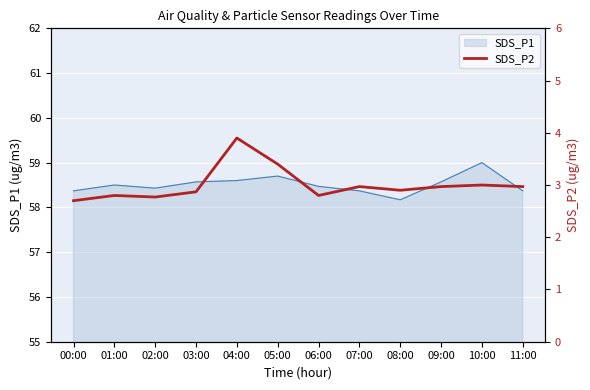

The SDS_P1 series shows 58.6 at 09:00. True or false?

True